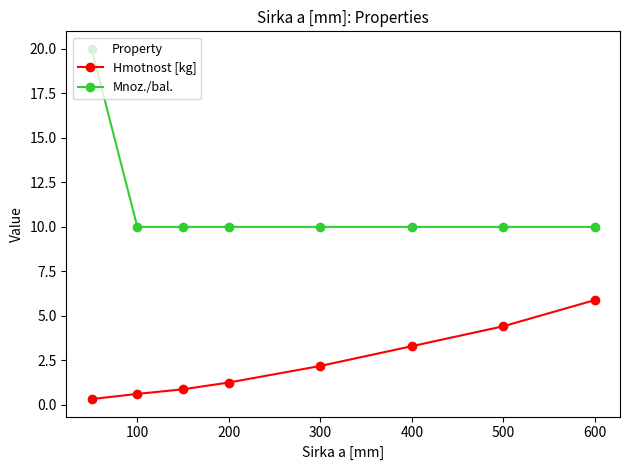

True or false: Mnoz./bal. and Hmotnost [kg] intersect in this chart.

False